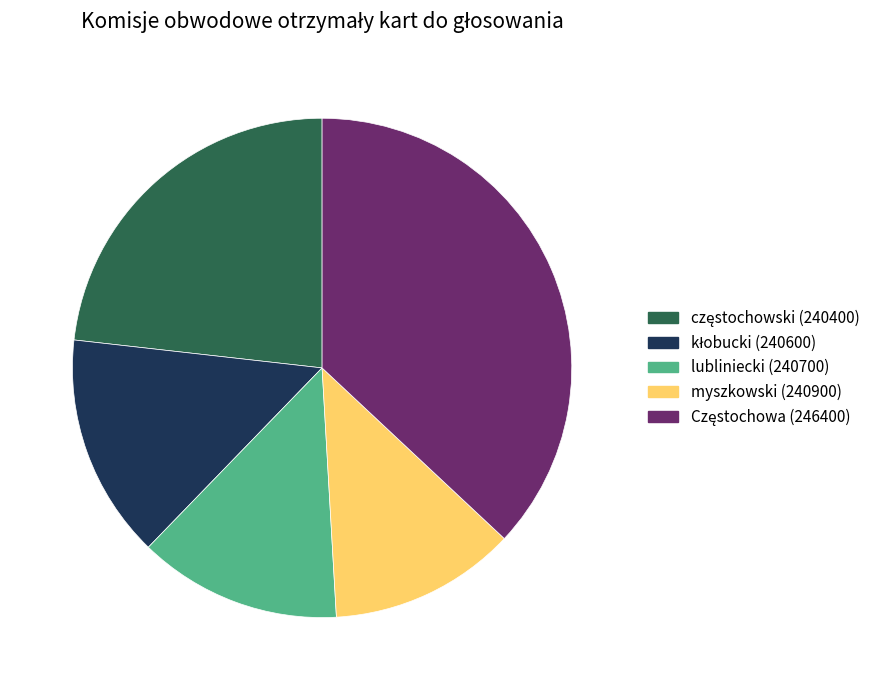

Is there any slice that represents more than half of the pie?

No